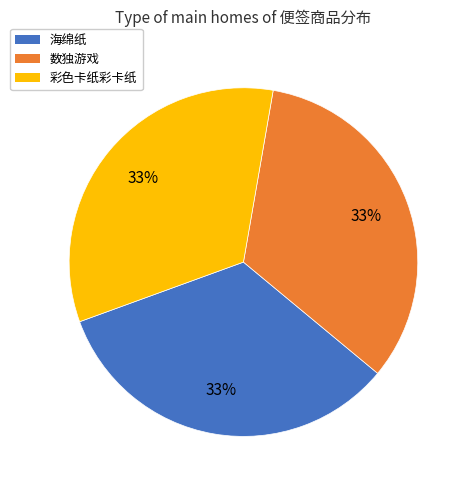

How many segments does this pie chart have?

3